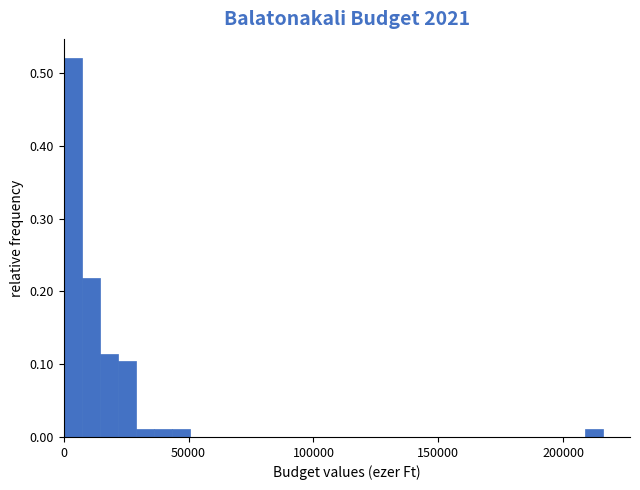

Read against the x-axis, roughly where is the centre of the tallest bar?

5000